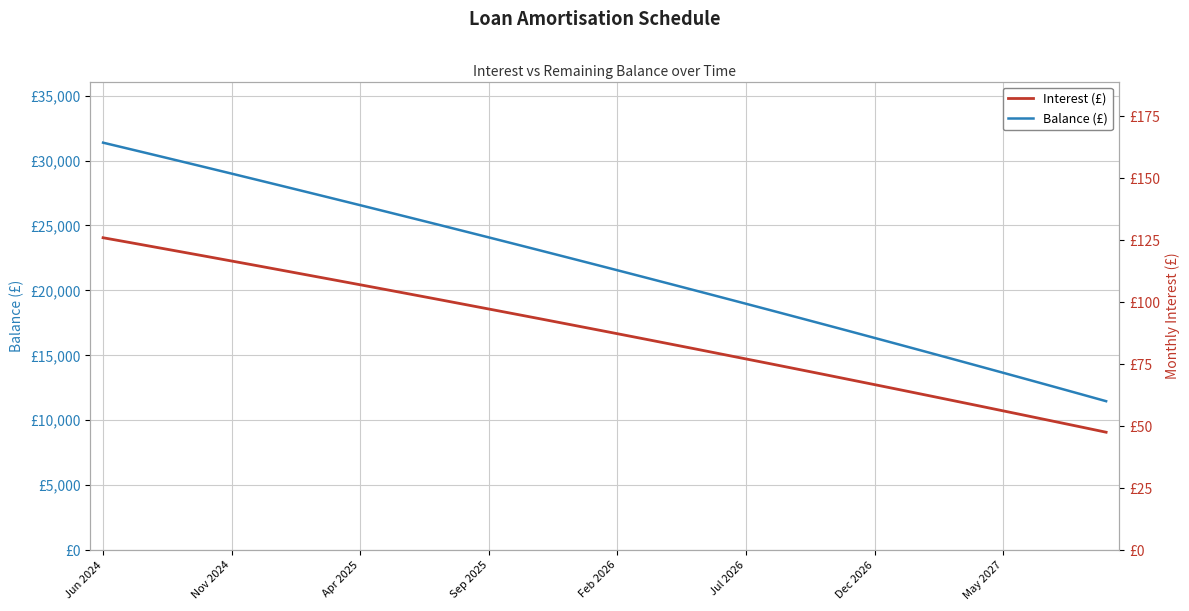

Reading right to left, extract all data points from this chart.

Balance (£): 11467.0	12017.0	12565.0	13110.0	13653.0	14194.0	14733.0	15270.0	15805.0	16338.0	16869.0	17397.0	17923.0	18447.0	18969.0	19489.0	20007.0	20523.0	21037.0	21549.0	22059.0	22567.0	23073.0	23577.0	24079.0	24579.0	25077.0	25573.0	26067.0	26559.0	27049.0	27537.0	28023.0	28508.0	28991.0	29472.0	29951.0	30428.0	30903.0	31376.0
Interest (£): 47.6	49.7	51.9	54.0	56.2	58.3	60.4	62.6	64.7	66.8	68.9	71.0	73.0	75.1	77.1	79.2	81.2	83.3	85.3	87.3	89.3	91.3	93.3	95.3	97.3	99.3	101.2	103.2	105.1	107.1	109.0	110.9	112.8	114.8	116.7	118.6	120.4	122.3	124.2	126.1